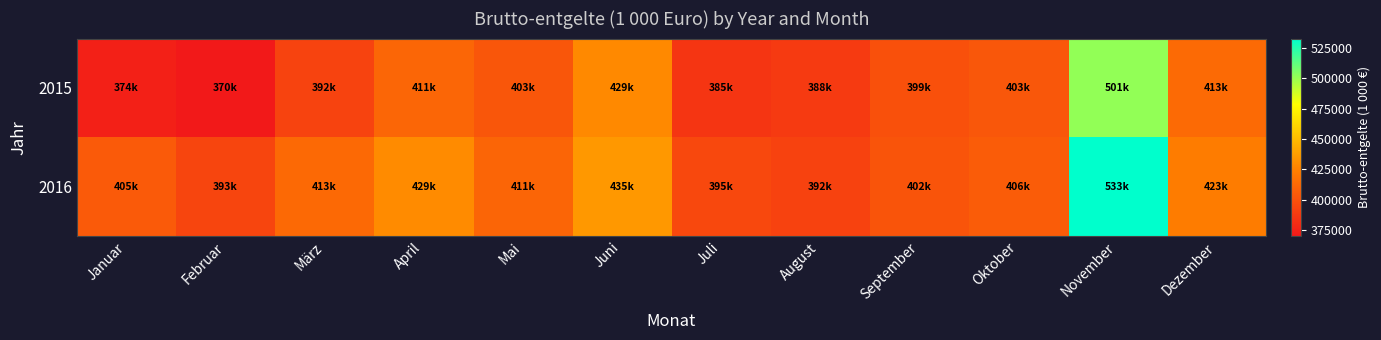

Reading left to right, list all the values displayed in this chart.

2015: Januar=373944.6	Februar=370209.1	März=392422.6	April=411312.8	Mai=402659.1	Juni=428890.2	Juli=385032.1	August=387735.7	September=399439.4	Oktober=403133.4	November=501244.9	Dezember=413158.9
2016: Januar=404933.2	Februar=393499.0	März=412596.1	April=429371.8	Mai=410777.2	Juni=435075.9	Juli=395271.2	August=391975.8	September=401685.8	Oktober=405988.3	November=532637.3	Dezember=422786.2